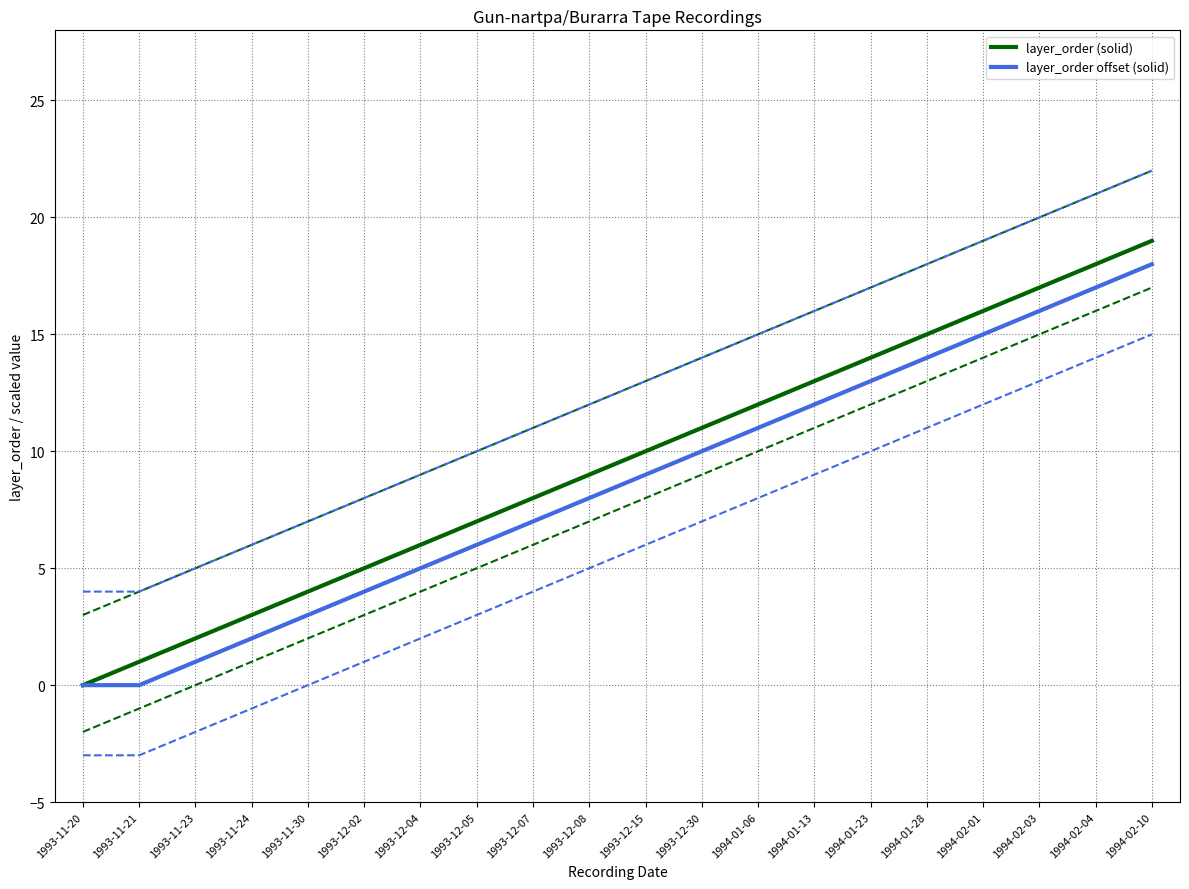

What is the difference between the highest and lowest values at 1994-02-10?

7